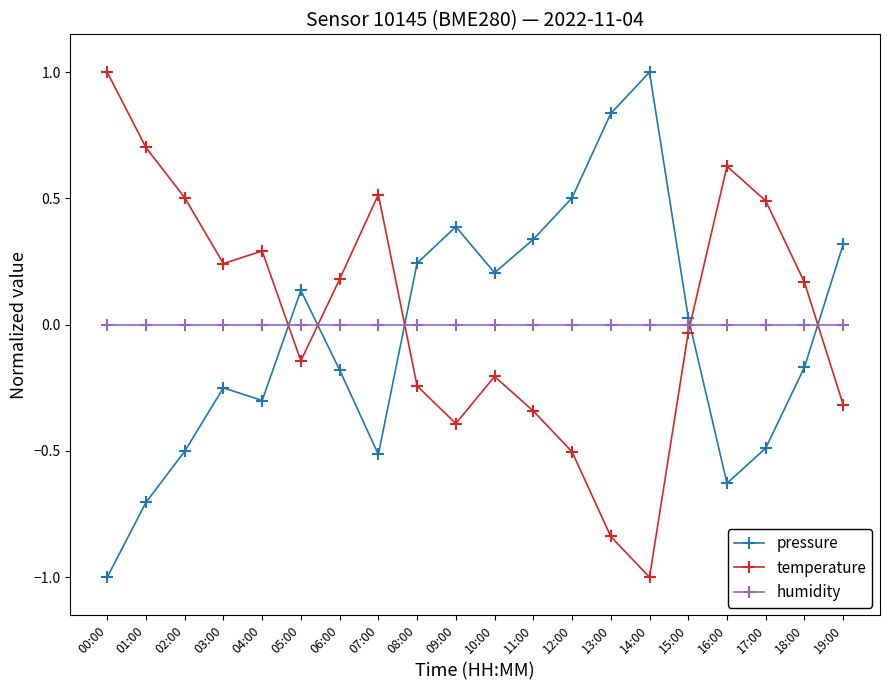

How many data points in pressure are above 0?

10